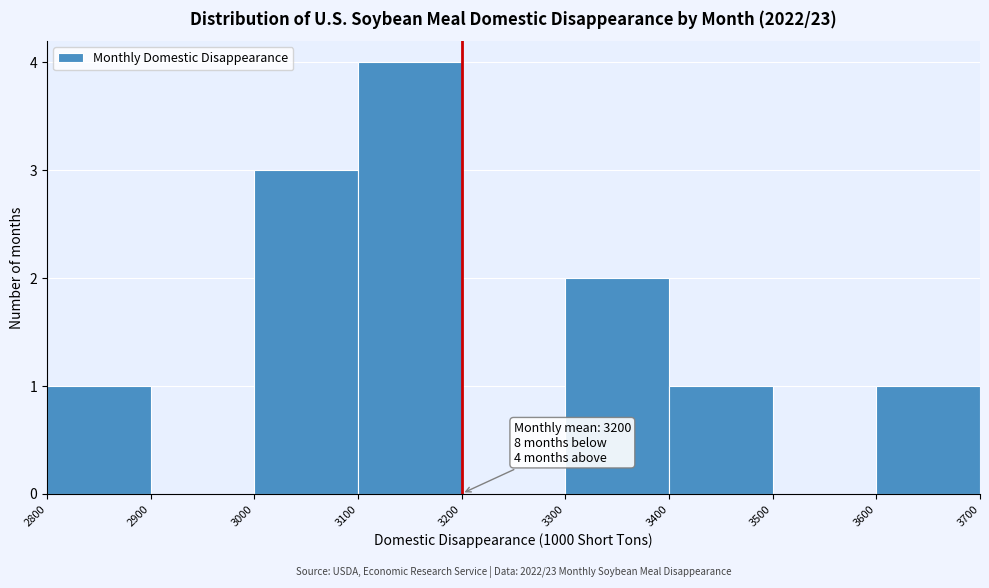

Over which range of the x-axis is the bar tallest?

3100 to 3200